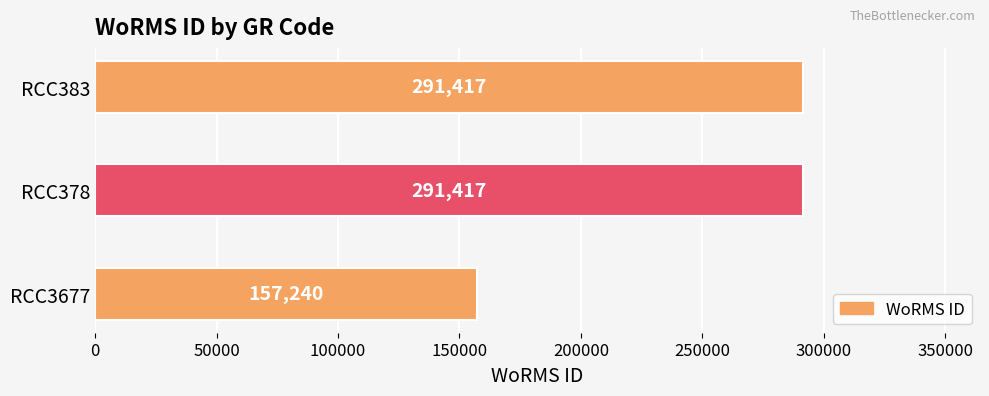

What value does the data have at RCC383?

291417